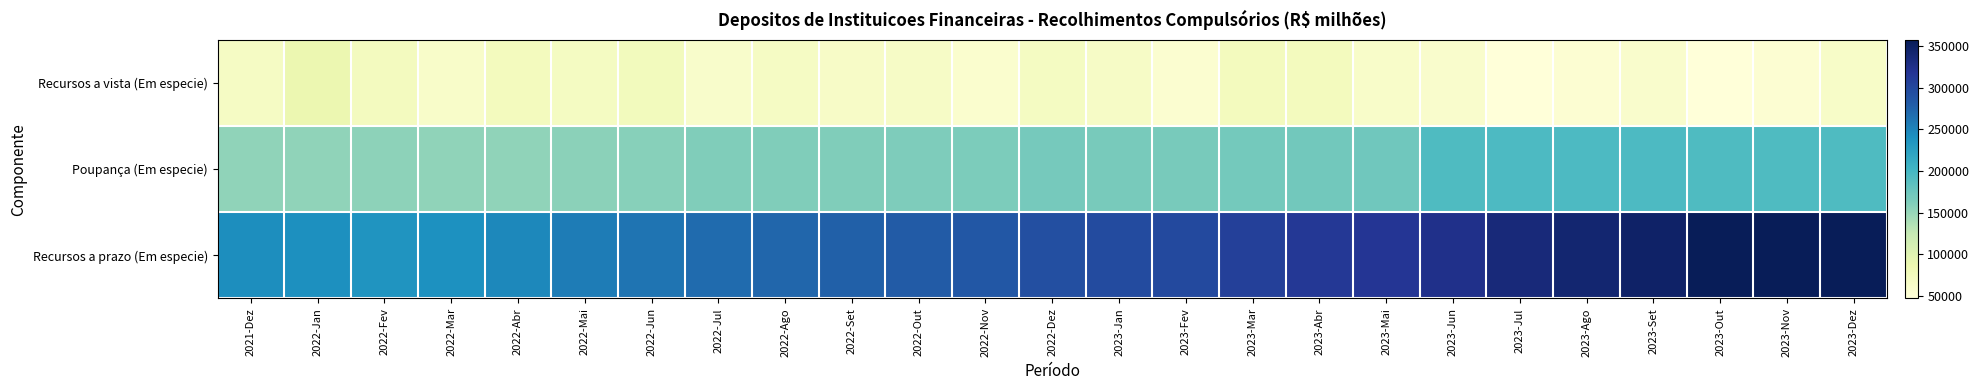

At 2023-Abr, list the series in order from smallest to largest.

Recursos a vista (Em especie), Poupança (Em especie), Recursos a prazo (Em especie)